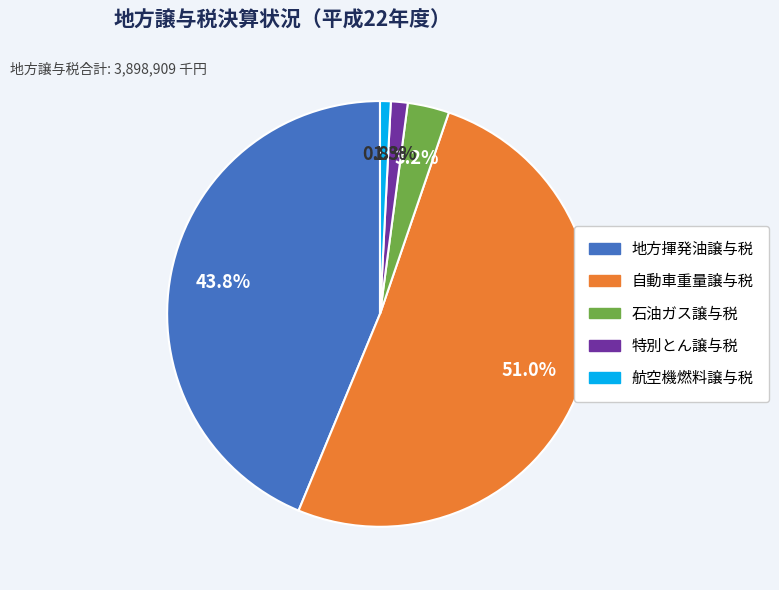

To the nearest percent, what is the average slice percentage?

20%